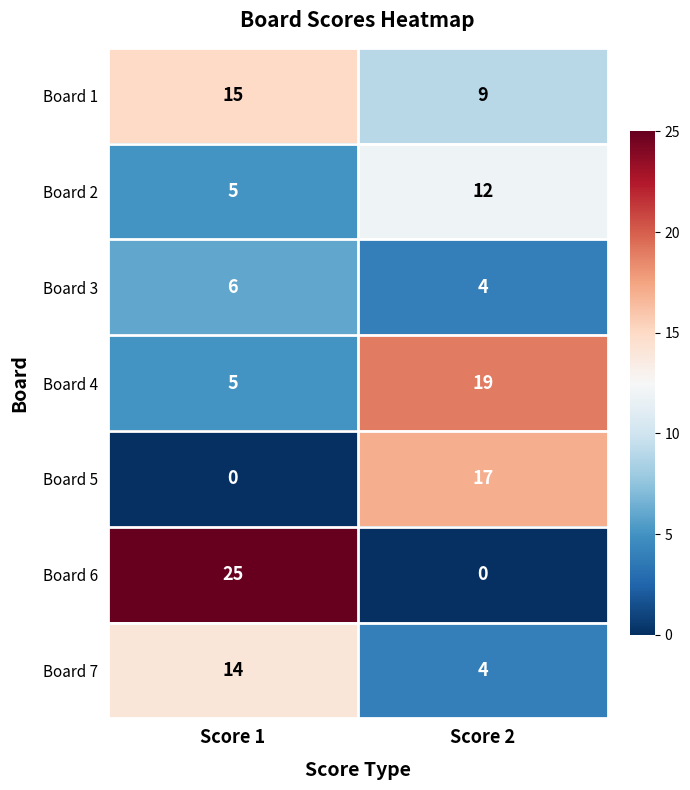

At which category does the chart reach its peak across all series?

Score 1